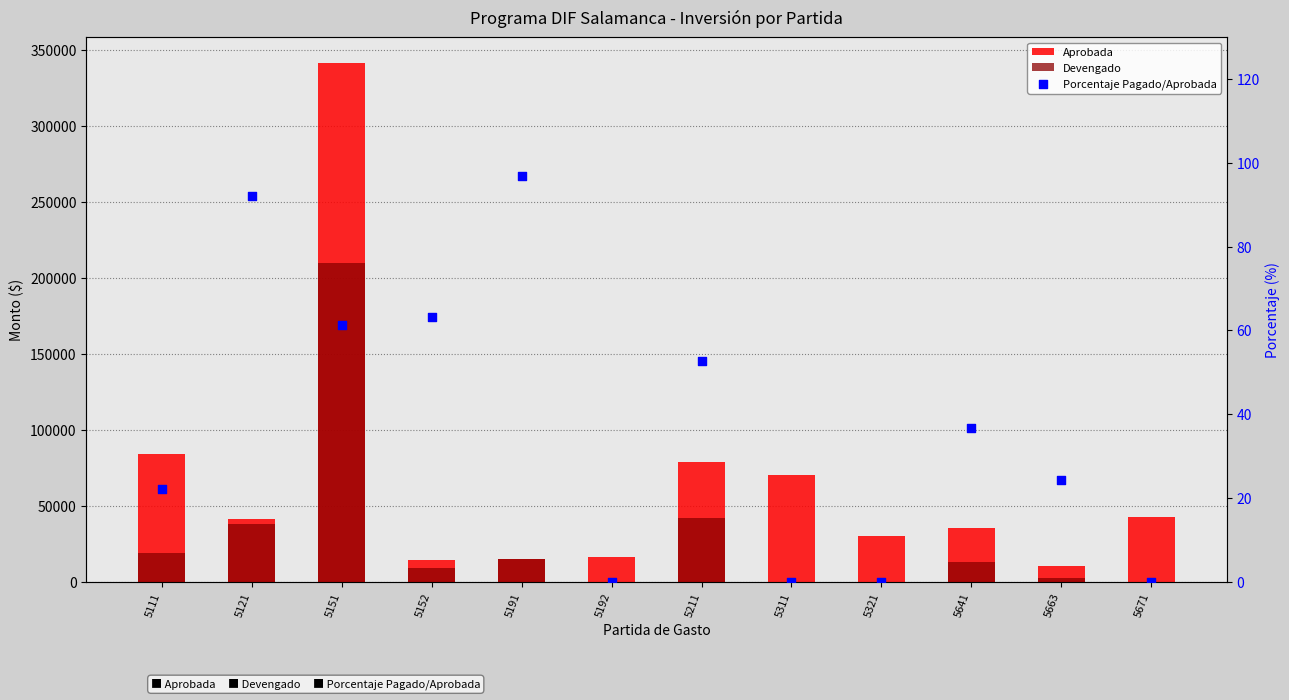

Which series reaches the minimum Y coordinate?

Devengado